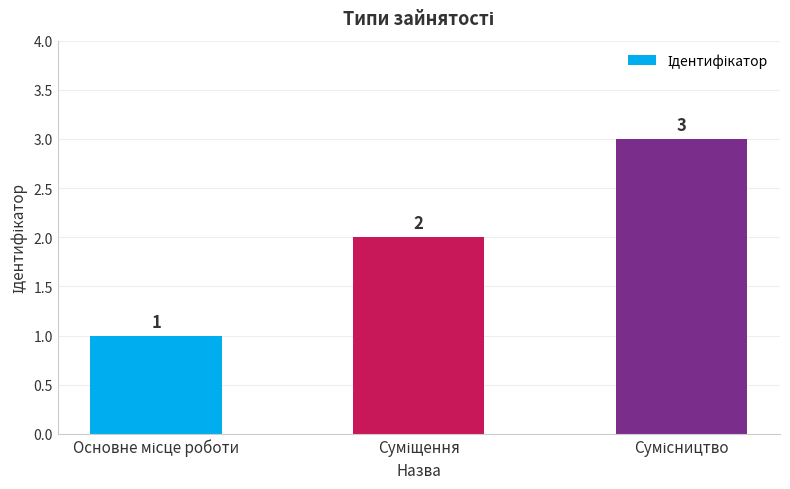

What is the minimum value shown in the chart?

1